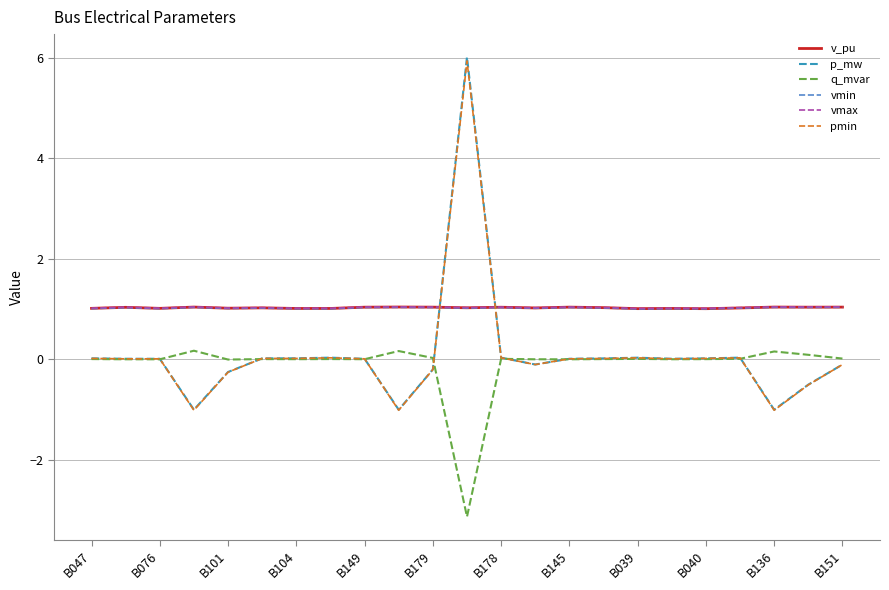

Which series has the largest range (max minus min)?

p_mw